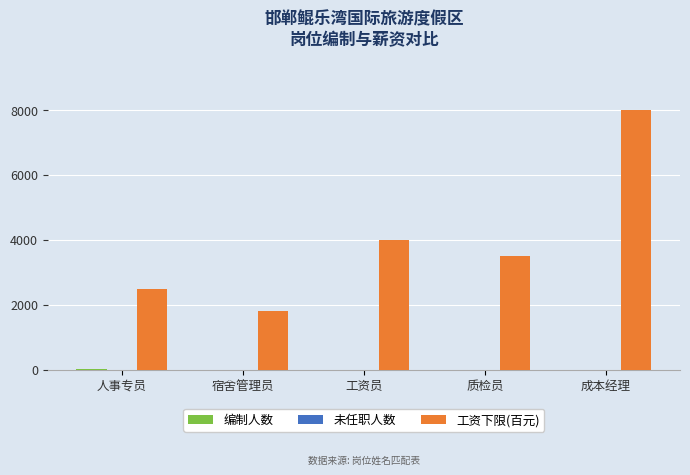

The value of 工资下限(百元) at 人事专员 is 2500. True or false?

True